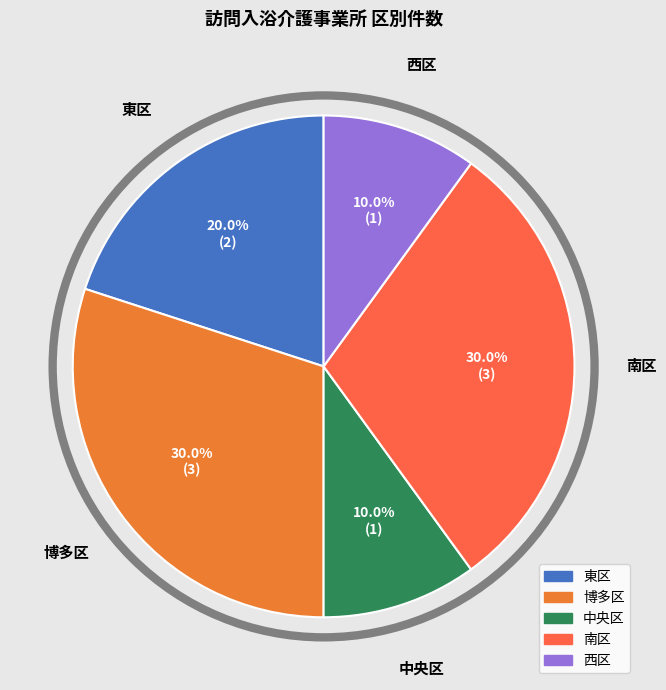

Is it true that 東区 is 20% of the pie?

True